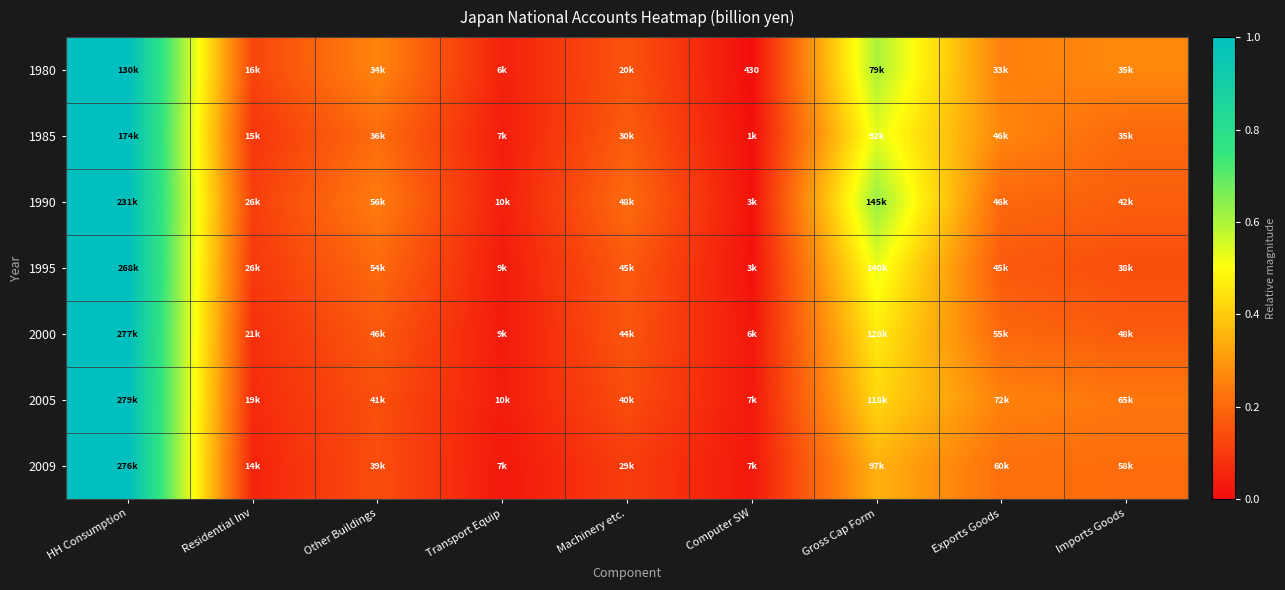

At which category does the chart reach its peak across all series?

HH Consumption